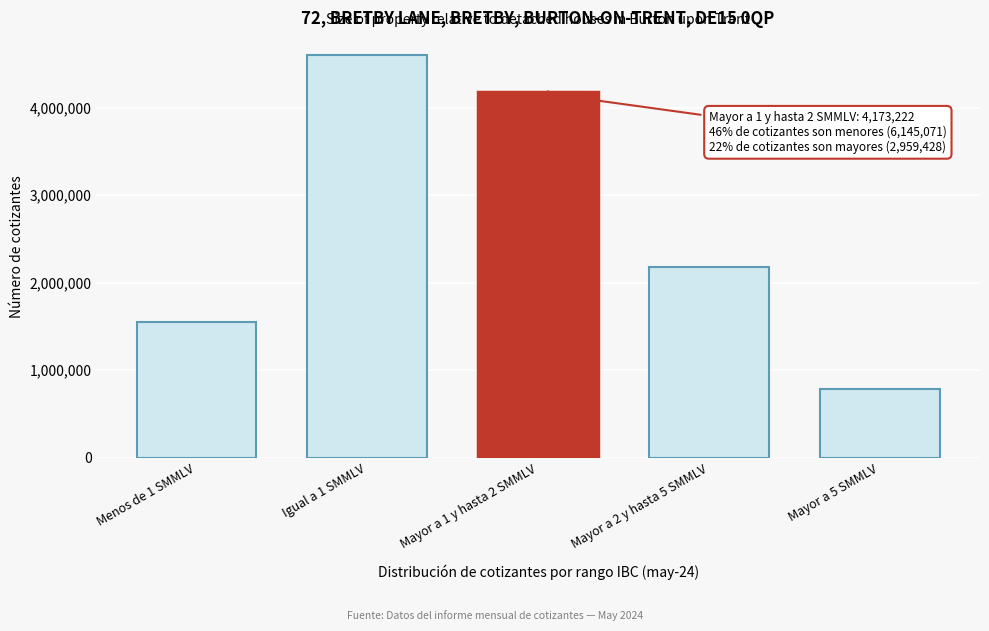

Reading right to left, transcribe all the data shown in this chart.

Mayor a 5 SMMLV=784966	Mayor a 2 y hasta 5 SMMLV=2174462	Mayor a 1 y hasta 2 SMMLV=4173222	Igual a 1 SMMLV=4597735	Menos de 1 SMMLV=1547336